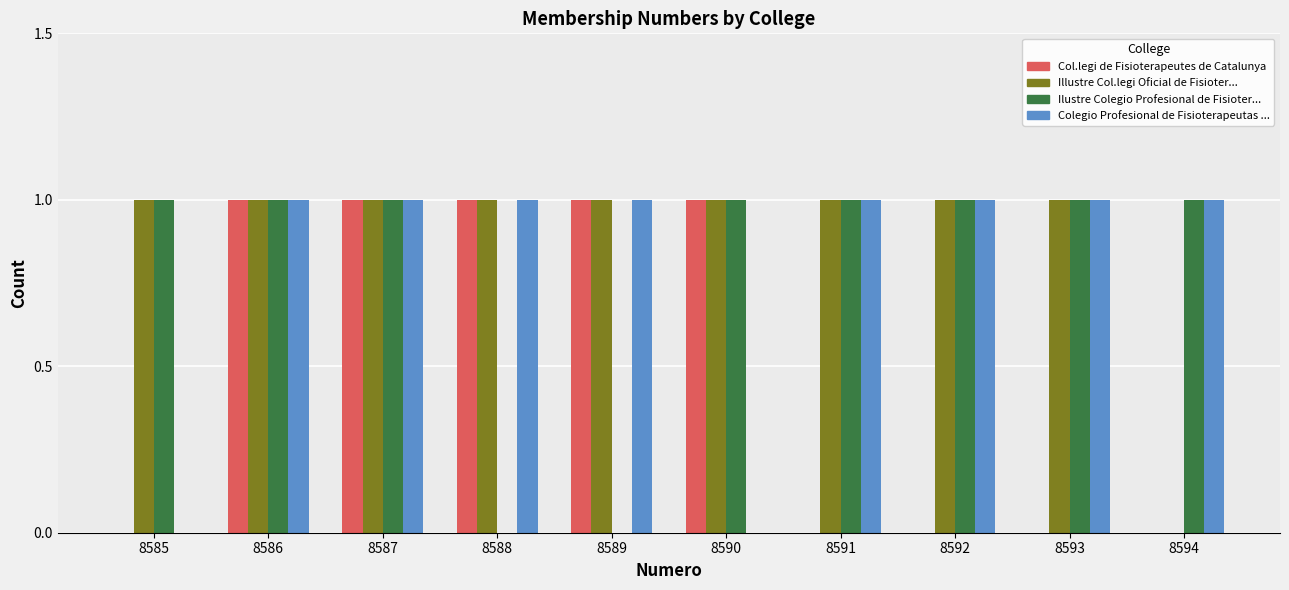

What is the sum of all Illustre Col.legi Oficial de Fisioter... values?

9